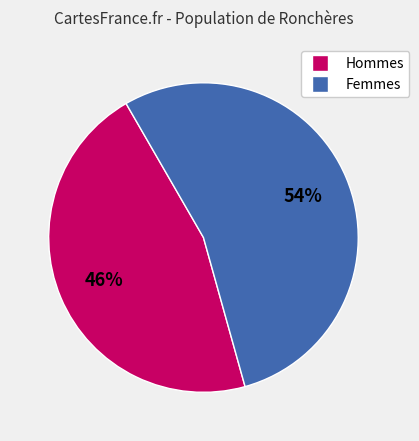

To the nearest percent, what is the difference between the largest and smallest slice percentages?

8%